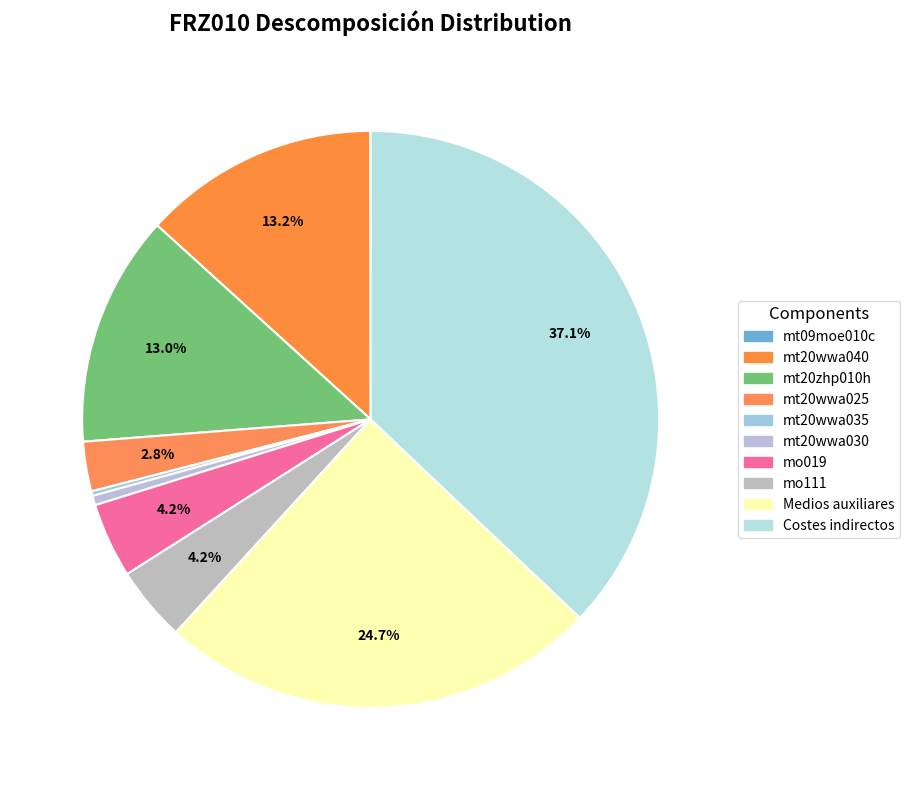

To the nearest percent, what percentage of the pie is Costes indirectos?

37%